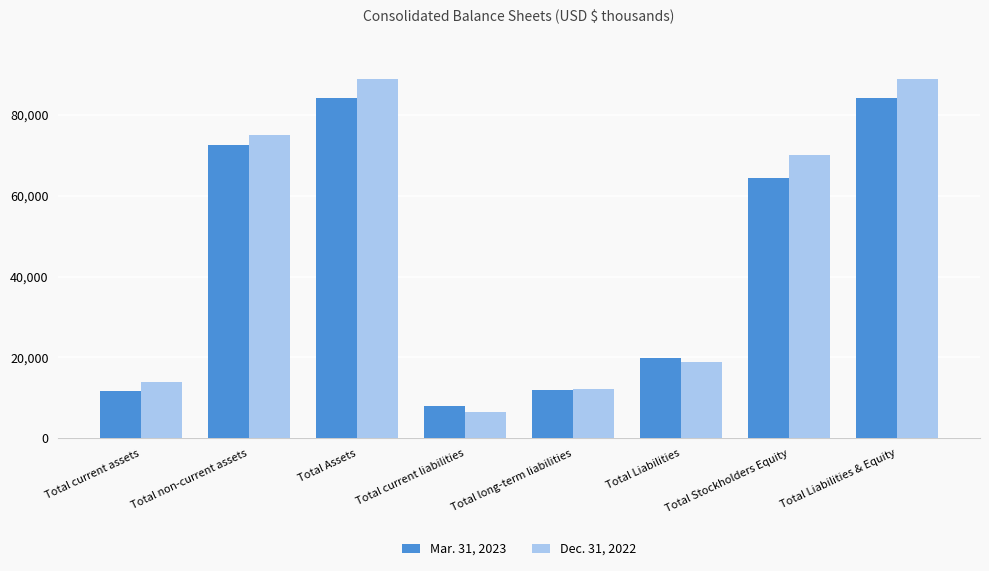

What is the minimum value for Mar. 31, 2023?

7976